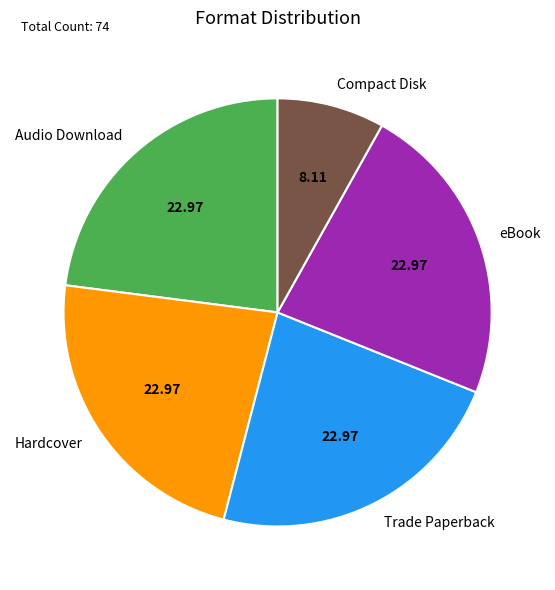

Which category has the smallest portion of the pie?

Compact Disk